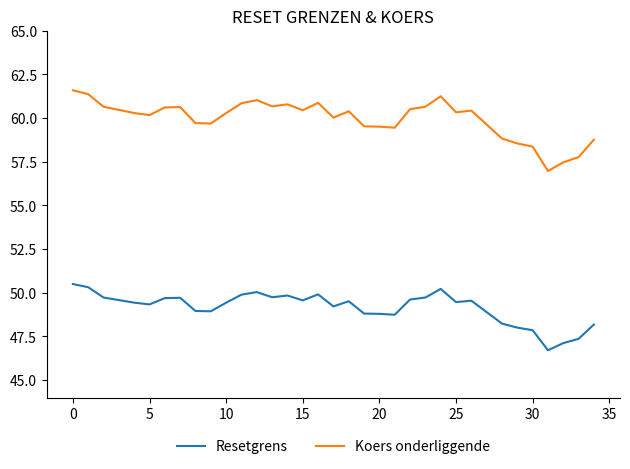

True or false: Resetgrens and Koers onderliggende cross at least once.

False